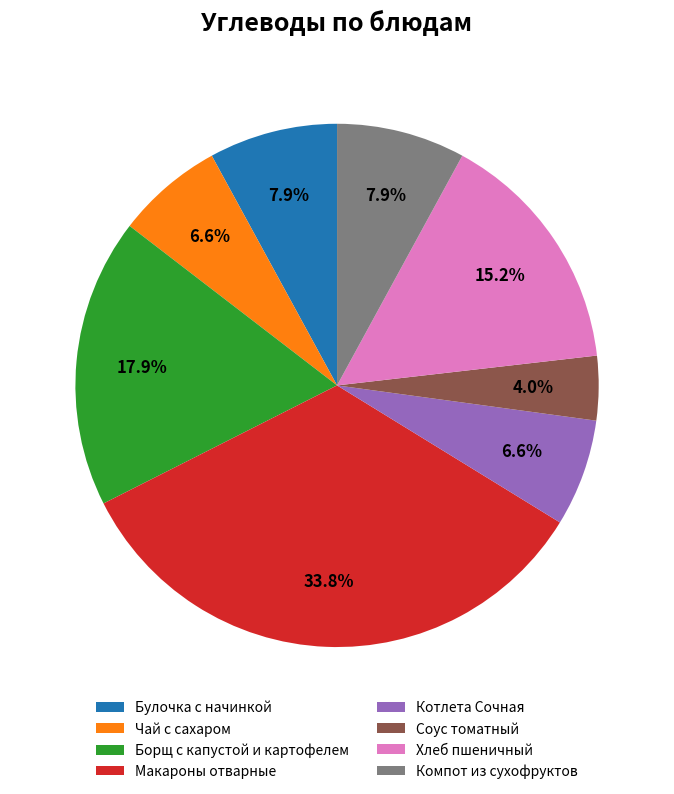

Combined, what portion of the pie is Соус томатный and Котлета Сочная?

10.6%